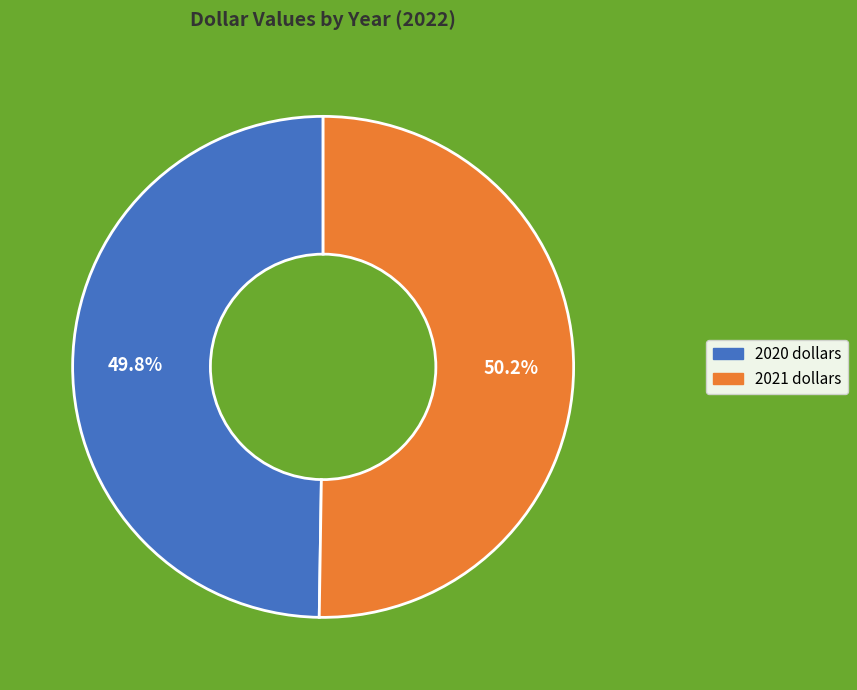

What is the ratio of the value at 2020 dollars to the value at 2021 dollars?

1.0